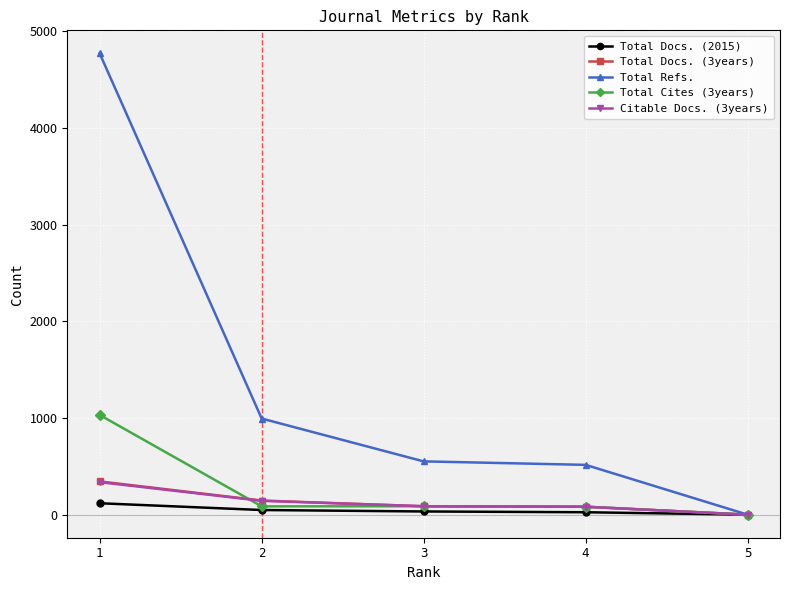

True or false: Citable Docs. (3years) has more than 2 points higher than both neighbors.

False